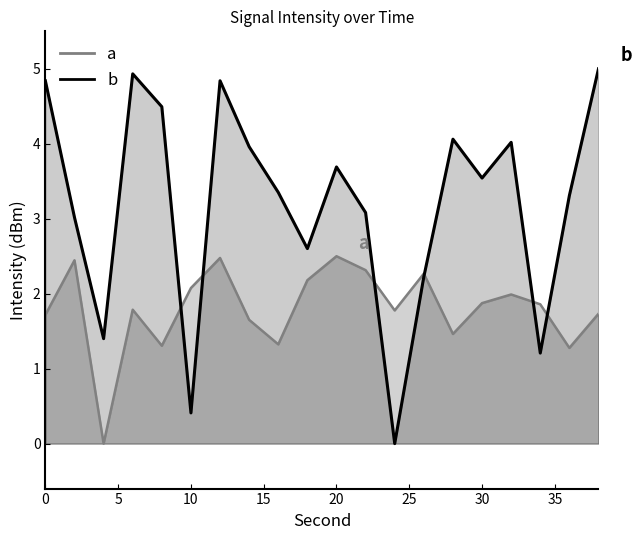

Rank the series at 14 from lowest to highest value.

a, b